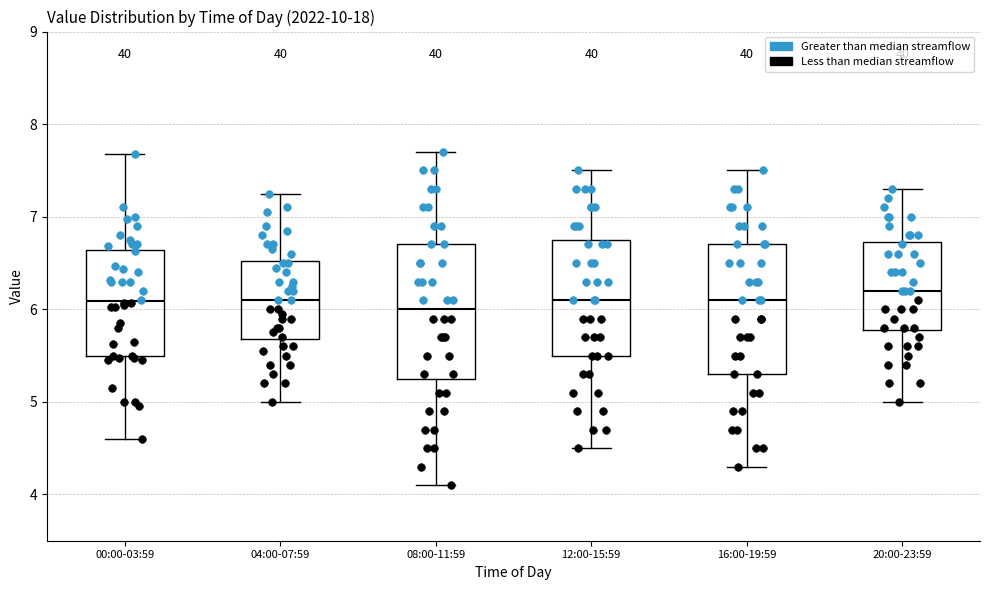

Where does the median line of the box for 20:00-23:59 sit on the y-axis? The values are not printed on the chart, so give them approximately, as read against the axis.

6.2